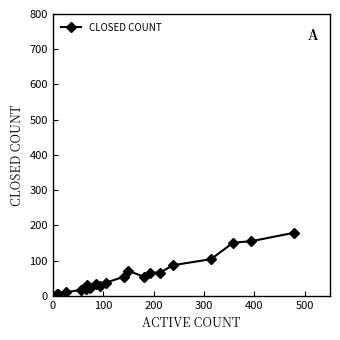

How many series are shown in this chart?

1